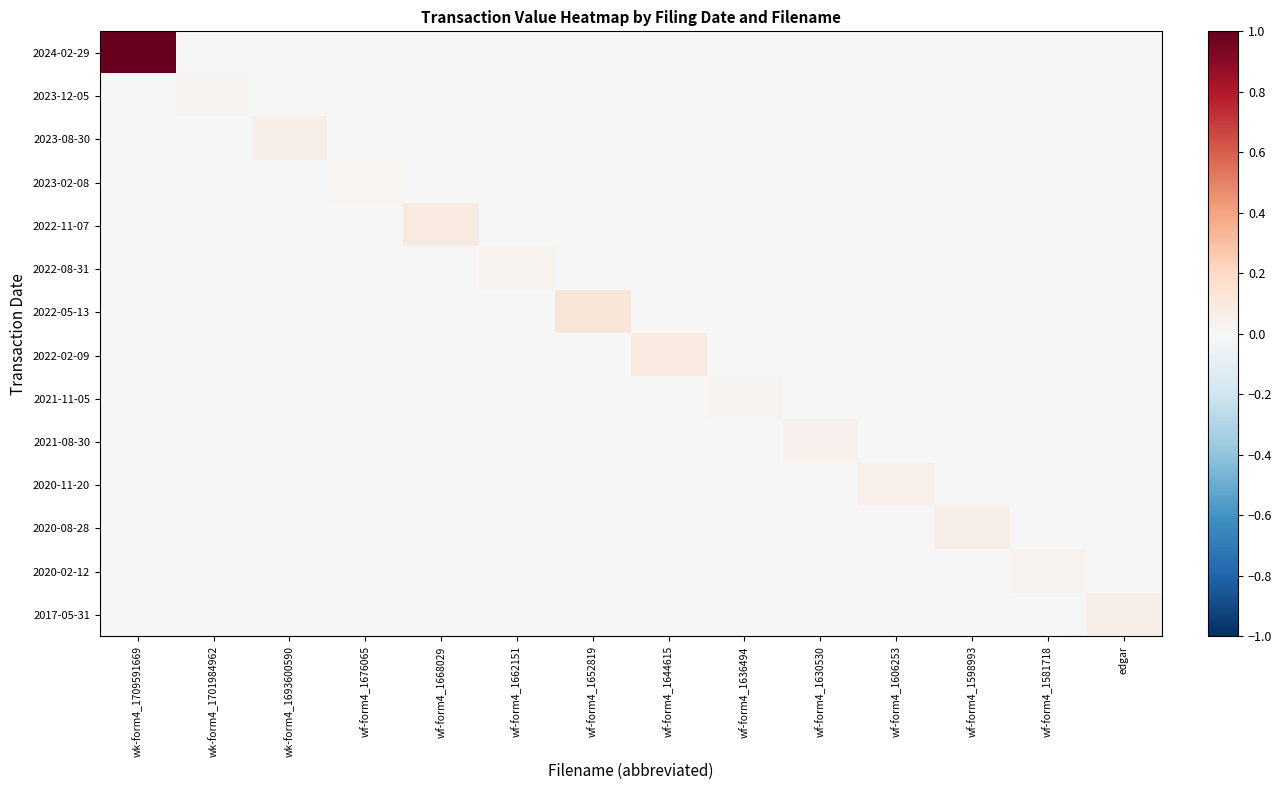

Reading left to right, what are all the values shown in this chart?

2024-02-29: wk-form4_1709591669=1.0	wk-form4_1701984962=0.0	wk-form4_1693600590=0.0	wf-form4_1676065=0.0	wf-form4_1668029=0.0	wf-form4_1662151=0.0	wf-form4_1652819=0.0	wf-form4_1644615=0.0	wf-form4_1636494=0.0	wf-form4_1630530=0.0	wf-form4_1606253=0.0	wf-form4_1598993=0.0	wf-form4_1581718=0.0	edgar=0.0
2023-12-05: wk-form4_1709591669=0.0	wk-form4_1701984962=0.0	wk-form4_1693600590=0.0	wf-form4_1676065=0.0	wf-form4_1668029=0.0	wf-form4_1662151=0.0	wf-form4_1652819=0.0	wf-form4_1644615=0.0	wf-form4_1636494=0.0	wf-form4_1630530=0.0	wf-form4_1606253=0.0	wf-form4_1598993=0.0	wf-form4_1581718=0.0	edgar=0.0
2023-08-30: wk-form4_1709591669=0.0	wk-form4_1701984962=0.0	wk-form4_1693600590=0.1	wf-form4_1676065=0.0	wf-form4_1668029=0.0	wf-form4_1662151=0.0	wf-form4_1652819=0.0	wf-form4_1644615=0.0	wf-form4_1636494=0.0	wf-form4_1630530=0.0	wf-form4_1606253=0.0	wf-form4_1598993=0.0	wf-form4_1581718=0.0	edgar=0.0
2023-02-08: wk-form4_1709591669=0.0	wk-form4_1701984962=0.0	wk-form4_1693600590=0.0	wf-form4_1676065=0.0	wf-form4_1668029=0.0	wf-form4_1662151=0.0	wf-form4_1652819=0.0	wf-form4_1644615=0.0	wf-form4_1636494=0.0	wf-form4_1630530=0.0	wf-form4_1606253=0.0	wf-form4_1598993=0.0	wf-form4_1581718=0.0	edgar=0.0
2022-11-07: wk-form4_1709591669=0.0	wk-form4_1701984962=0.0	wk-form4_1693600590=0.0	wf-form4_1676065=0.0	wf-form4_1668029=0.1	wf-form4_1662151=0.0	wf-form4_1652819=0.0	wf-form4_1644615=0.0	wf-form4_1636494=0.0	wf-form4_1630530=0.0	wf-form4_1606253=0.0	wf-form4_1598993=0.0	wf-form4_1581718=0.0	edgar=0.0
2022-08-31: wk-form4_1709591669=0.0	wk-form4_1701984962=0.0	wk-form4_1693600590=0.0	wf-form4_1676065=0.0	wf-form4_1668029=0.0	wf-form4_1662151=0.0	wf-form4_1652819=0.0	wf-form4_1644615=0.0	wf-form4_1636494=0.0	wf-form4_1630530=0.0	wf-form4_1606253=0.0	wf-form4_1598993=0.0	wf-form4_1581718=0.0	edgar=0.0
2022-05-13: wk-form4_1709591669=0.0	wk-form4_1701984962=0.0	wk-form4_1693600590=0.0	wf-form4_1676065=0.0	wf-form4_1668029=0.0	wf-form4_1662151=0.0	wf-form4_1652819=0.1	wf-form4_1644615=0.0	wf-form4_1636494=0.0	wf-form4_1630530=0.0	wf-form4_1606253=0.0	wf-form4_1598993=0.0	wf-form4_1581718=0.0	edgar=0.0
2022-02-09: wk-form4_1709591669=0.0	wk-form4_1701984962=0.0	wk-form4_1693600590=0.0	wf-form4_1676065=0.0	wf-form4_1668029=0.0	wf-form4_1662151=0.0	wf-form4_1652819=0.0	wf-form4_1644615=0.1	wf-form4_1636494=0.0	wf-form4_1630530=0.0	wf-form4_1606253=0.0	wf-form4_1598993=0.0	wf-form4_1581718=0.0	edgar=0.0
2021-11-05: wk-form4_1709591669=0.0	wk-form4_1701984962=0.0	wk-form4_1693600590=0.0	wf-form4_1676065=0.0	wf-form4_1668029=0.0	wf-form4_1662151=0.0	wf-form4_1652819=0.0	wf-form4_1644615=0.0	wf-form4_1636494=0.0	wf-form4_1630530=0.0	wf-form4_1606253=0.0	wf-form4_1598993=0.0	wf-form4_1581718=0.0	edgar=0.0
2021-08-30: wk-form4_1709591669=0.0	wk-form4_1701984962=0.0	wk-form4_1693600590=0.0	wf-form4_1676065=0.0	wf-form4_1668029=0.0	wf-form4_1662151=0.0	wf-form4_1652819=0.0	wf-form4_1644615=0.0	wf-form4_1636494=0.0	wf-form4_1630530=0.0	wf-form4_1606253=0.0	wf-form4_1598993=0.0	wf-form4_1581718=0.0	edgar=0.0
2020-11-20: wk-form4_1709591669=0.0	wk-form4_1701984962=0.0	wk-form4_1693600590=0.0	wf-form4_1676065=0.0	wf-form4_1668029=0.0	wf-form4_1662151=0.0	wf-form4_1652819=0.0	wf-form4_1644615=0.0	wf-form4_1636494=0.0	wf-form4_1630530=0.0	wf-form4_1606253=0.1	wf-form4_1598993=0.0	wf-form4_1581718=0.0	edgar=0.0
2020-08-28: wk-form4_1709591669=0.0	wk-form4_1701984962=0.0	wk-form4_1693600590=0.0	wf-form4_1676065=0.0	wf-form4_1668029=0.0	wf-form4_1662151=0.0	wf-form4_1652819=0.0	wf-form4_1644615=0.0	wf-form4_1636494=0.0	wf-form4_1630530=0.0	wf-form4_1606253=0.0	wf-form4_1598993=0.1	wf-form4_1581718=0.0	edgar=0.0
2020-02-12: wk-form4_1709591669=0.0	wk-form4_1701984962=0.0	wk-form4_1693600590=0.0	wf-form4_1676065=0.0	wf-form4_1668029=0.0	wf-form4_1662151=0.0	wf-form4_1652819=0.0	wf-form4_1644615=0.0	wf-form4_1636494=0.0	wf-form4_1630530=0.0	wf-form4_1606253=0.0	wf-form4_1598993=0.0	wf-form4_1581718=0.0	edgar=0.0
2017-05-31: wk-form4_1709591669=0.0	wk-form4_1701984962=0.0	wk-form4_1693600590=0.0	wf-form4_1676065=0.0	wf-form4_1668029=0.0	wf-form4_1662151=0.0	wf-form4_1652819=0.0	wf-form4_1644615=0.0	wf-form4_1636494=0.0	wf-form4_1630530=0.0	wf-form4_1606253=0.0	wf-form4_1598993=0.0	wf-form4_1581718=0.0	edgar=0.1